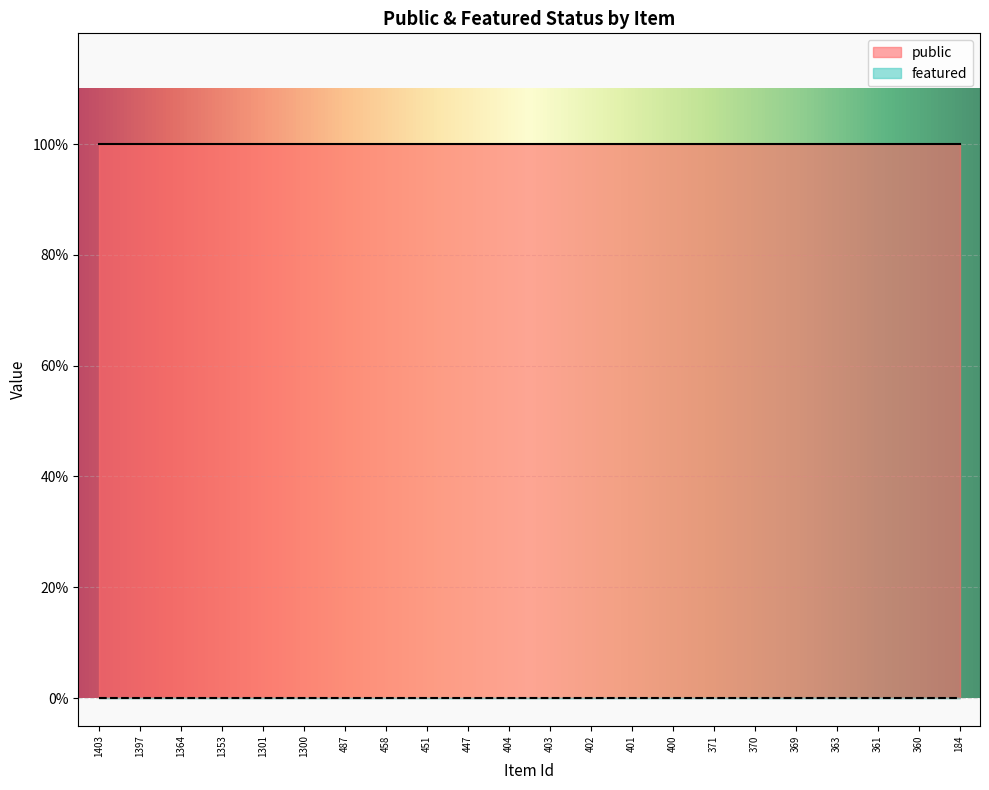

At which category is the sum across all series the highest?

1403